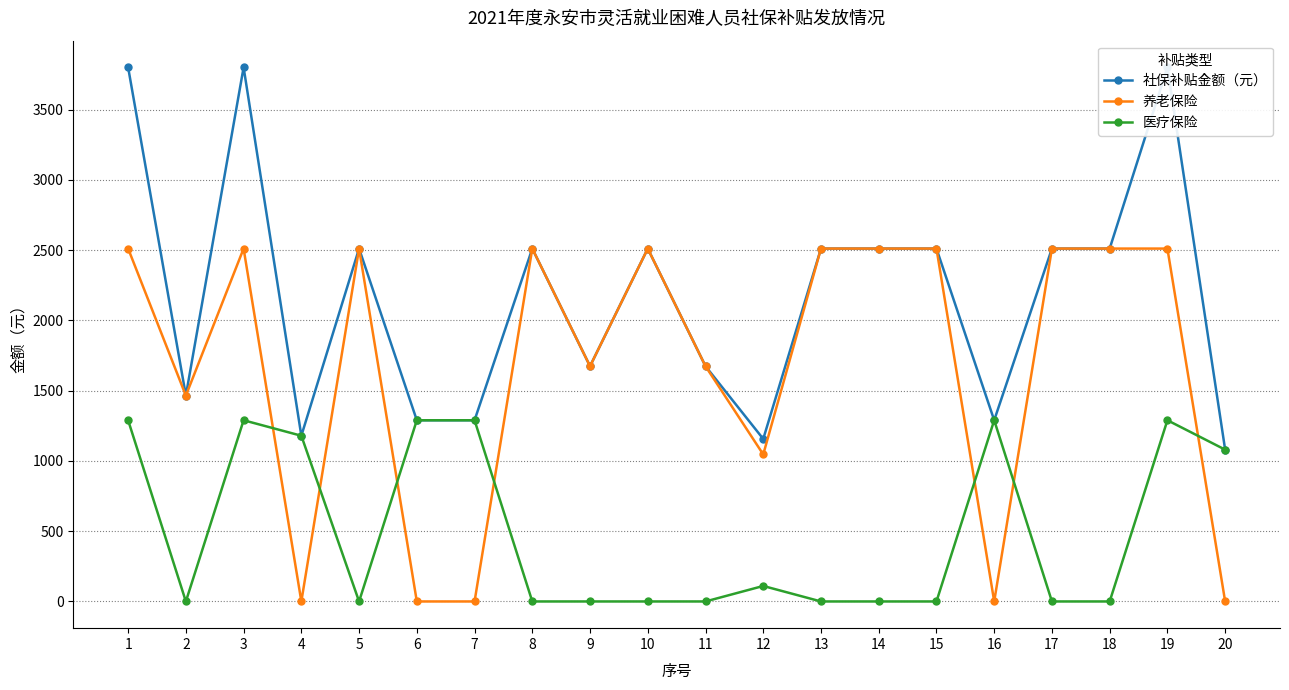

What is the sum of all 养老保险 values?

33484.8